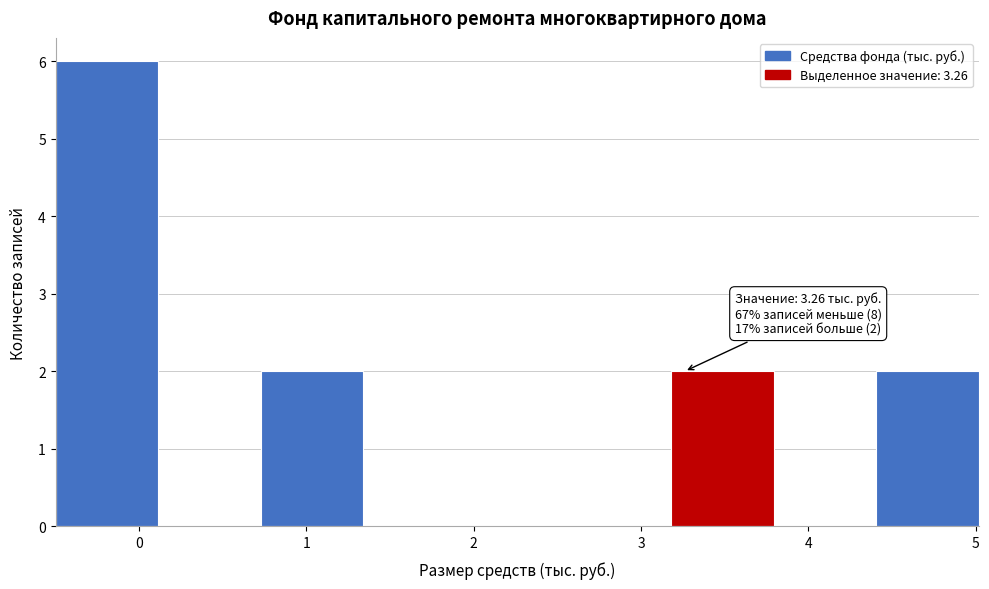

Which range on the x-axis has the tallest bar?

-0.5 to 0.1